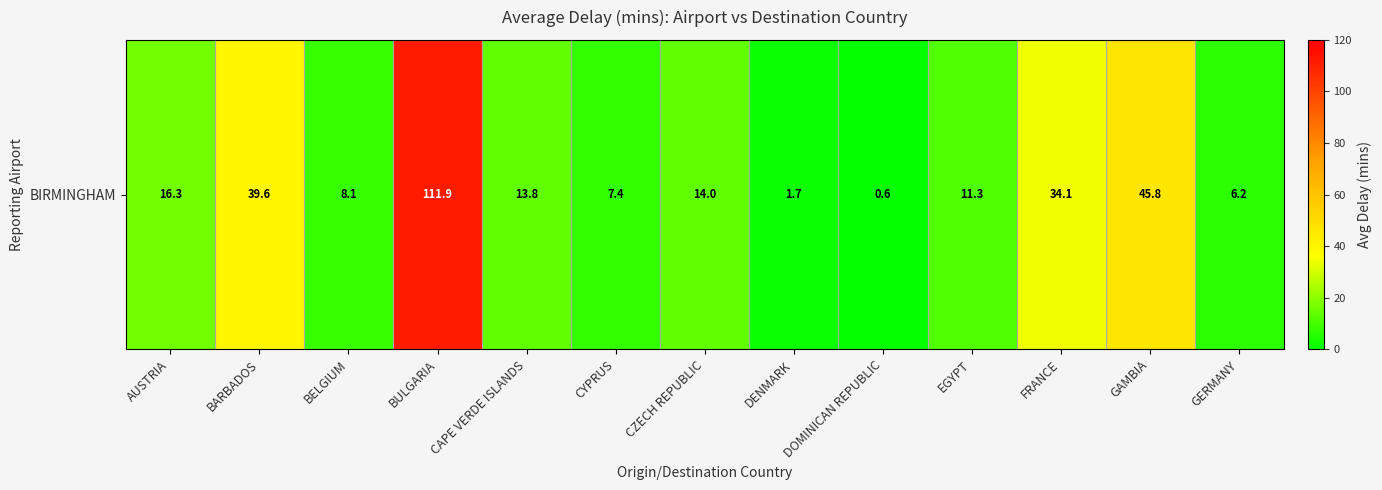

Reading right to left, what are all the values shown in this chart?

6.2	45.8	34.1	11.3	0.6	1.7	14.0	7.4	13.8	111.9	8.1	39.6	16.3